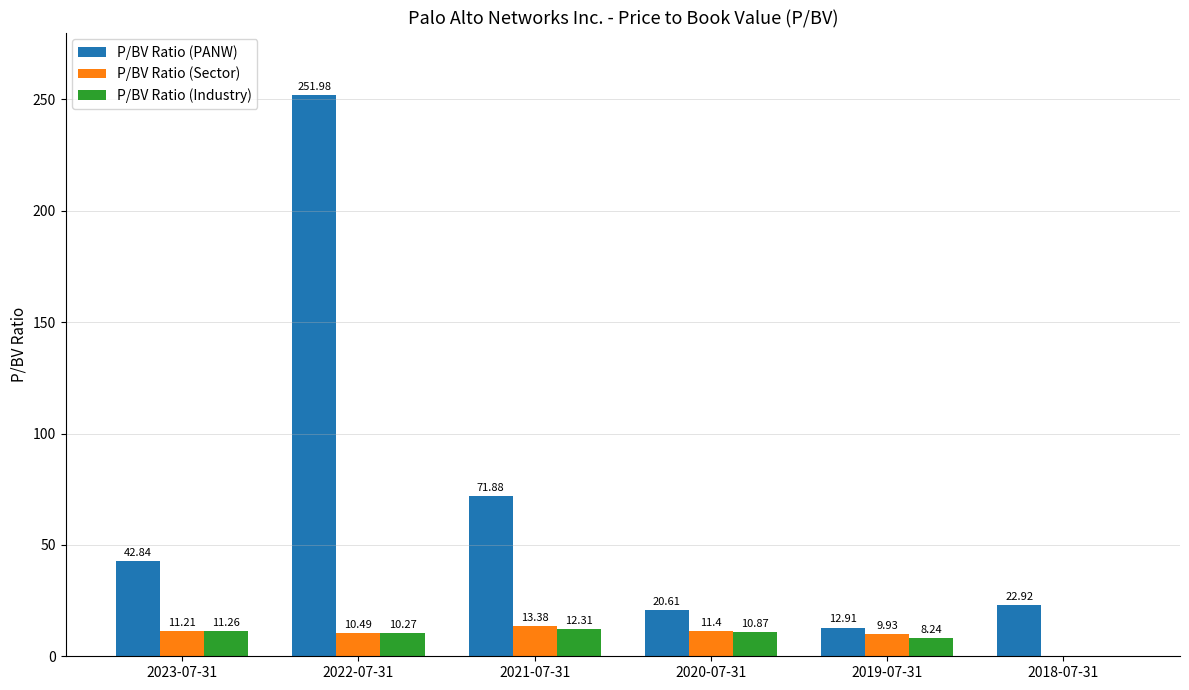

Between 2023-07-31 and 2022-07-31, which series saw the biggest shift?

P/BV Ratio (PANW)